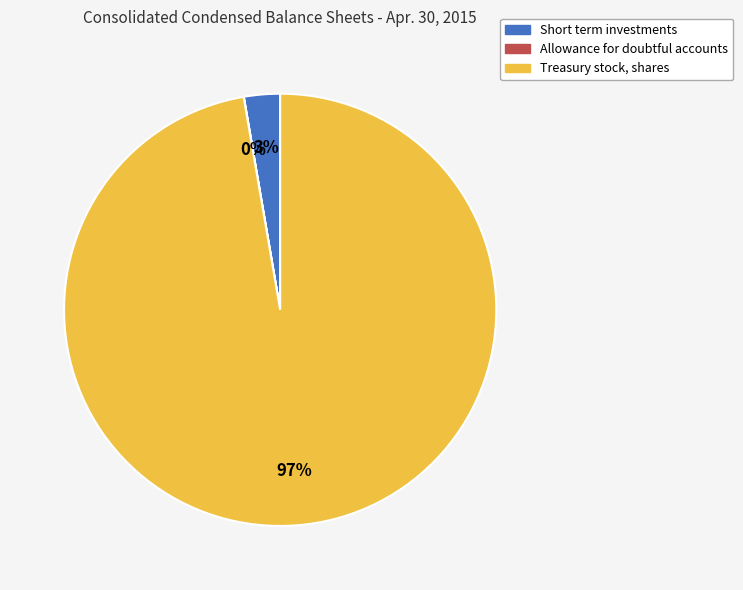

To the nearest percent, what is the difference between the largest and smallest slice percentages?

97%